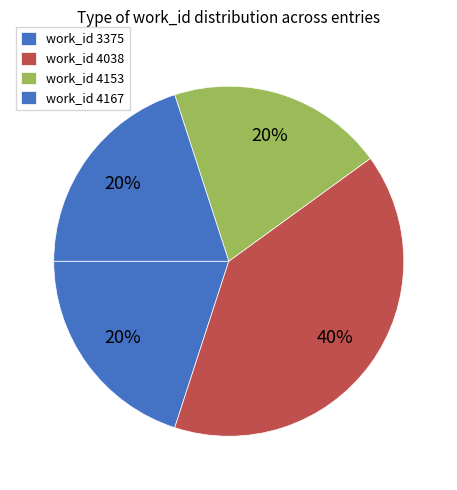

Count the number of slices in the pie.

4